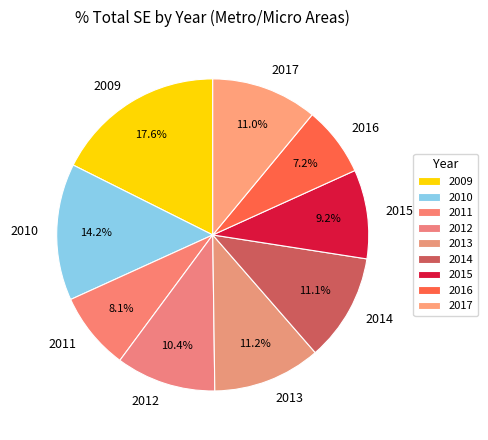

Approximately how many times larger is the value at 2011 compared to 2016?

1.1